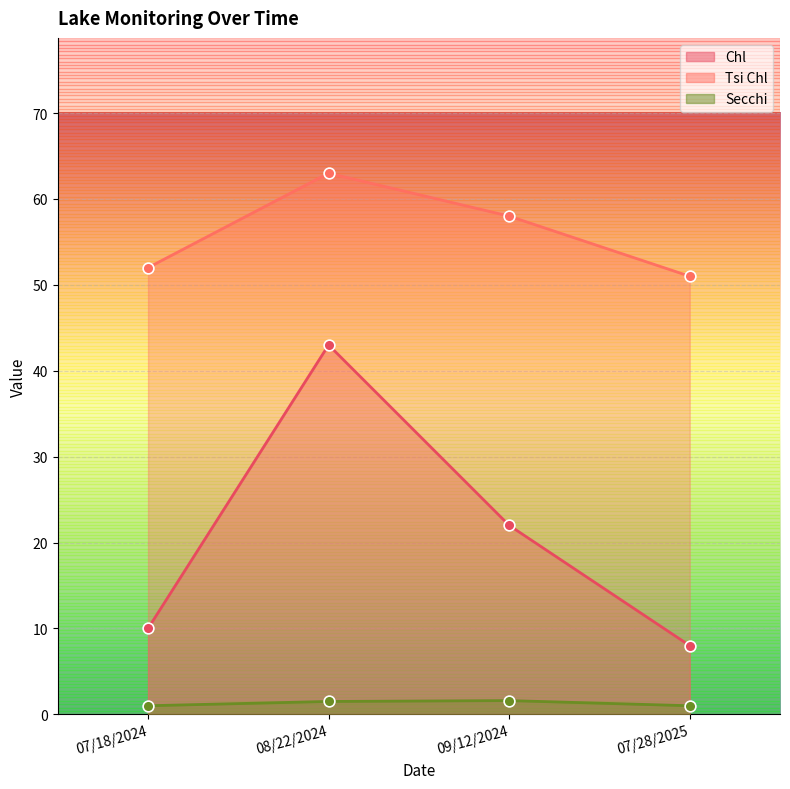

Is the value of Secchi at 09/12/2024 greater than the value of Tsi Chl at 07/28/2025?

No